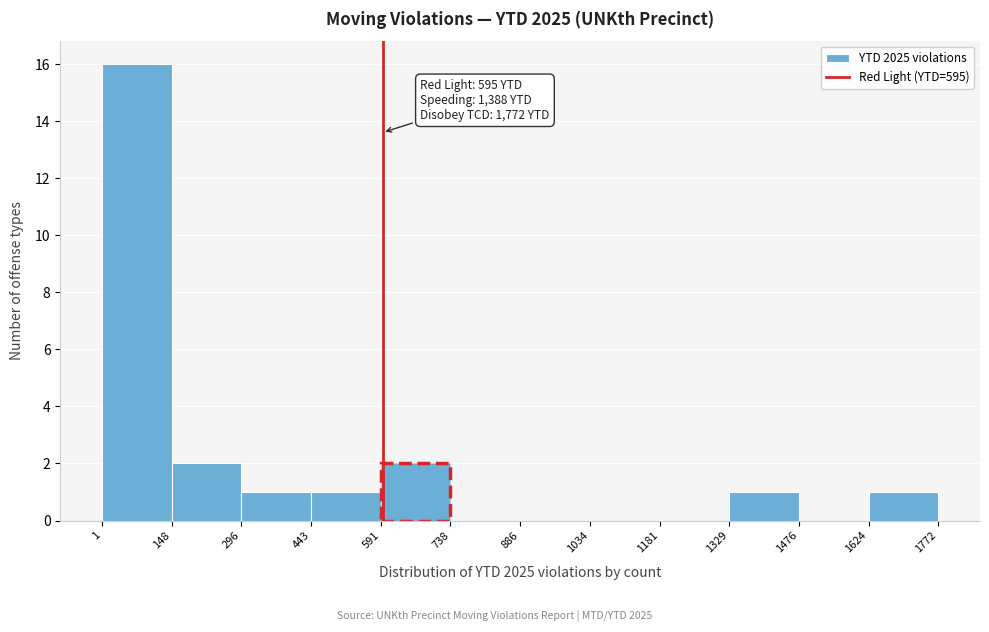

Which range on the x-axis has the tallest bar?

1 to 148